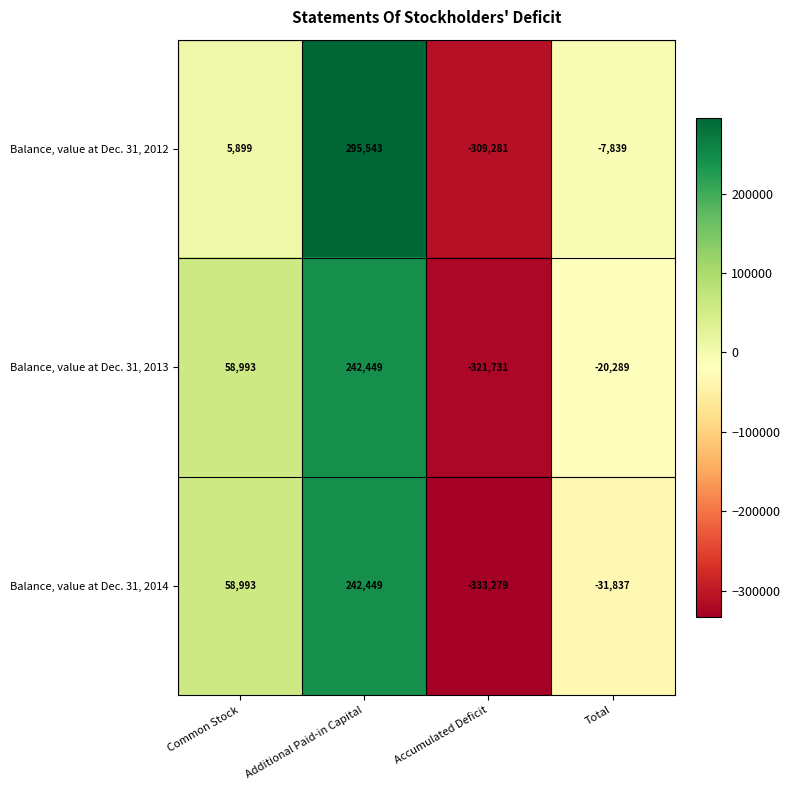

Rank the series by their average value, from highest to lowest.

Balance, value at Dec. 31, 2012, Balance, value at Dec. 31, 2013, Balance, value at Dec. 31, 2014